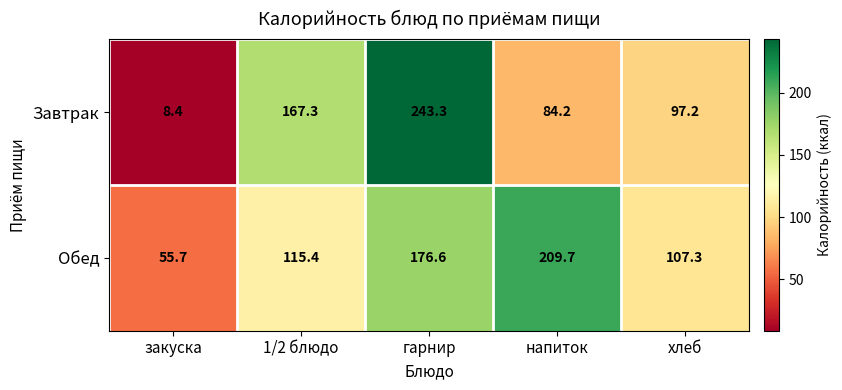

Rank the series by their average value, from lowest to highest.

Завтрак, Обед